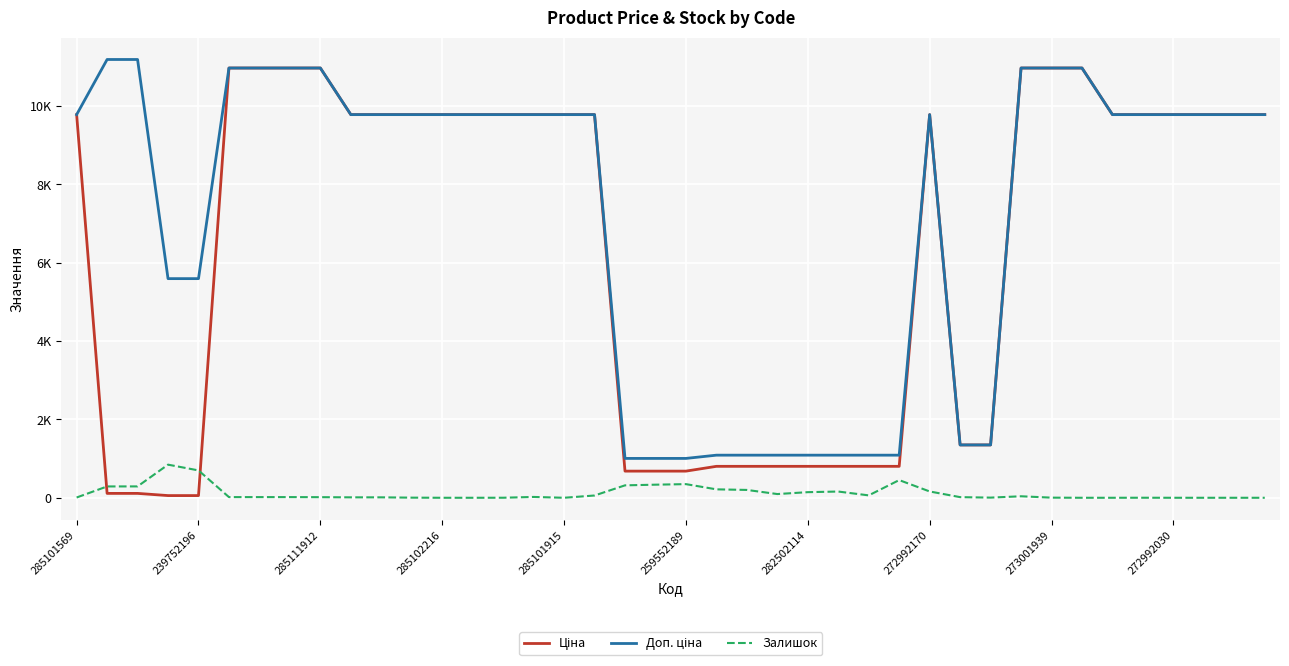

How many intersections are there between Ціна and Залишок?

2